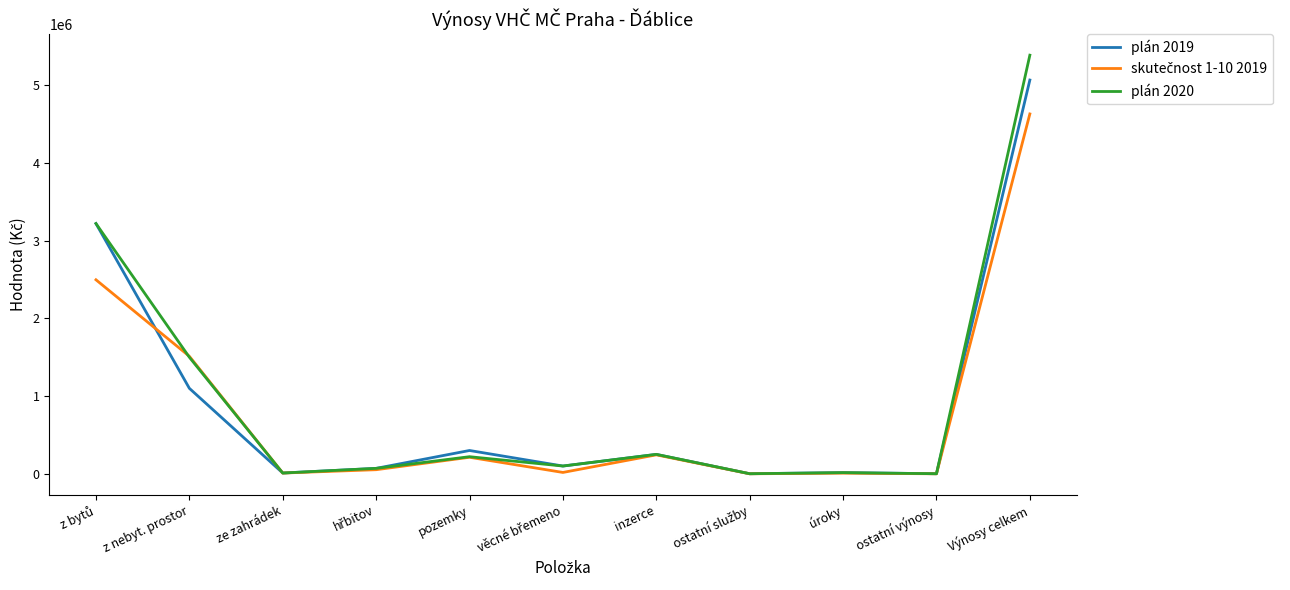

Which series has the widest spread of values?

plán 2020